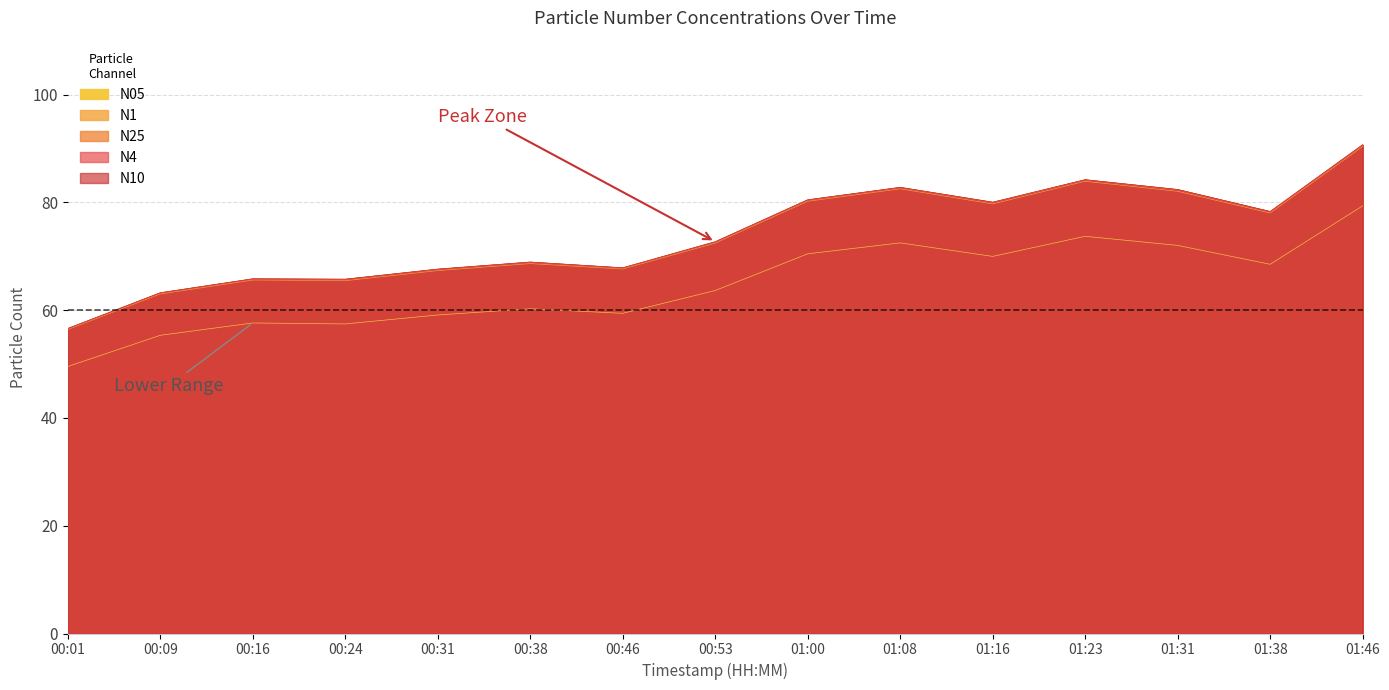

Does the chart display data point markers on the line(s)?

No